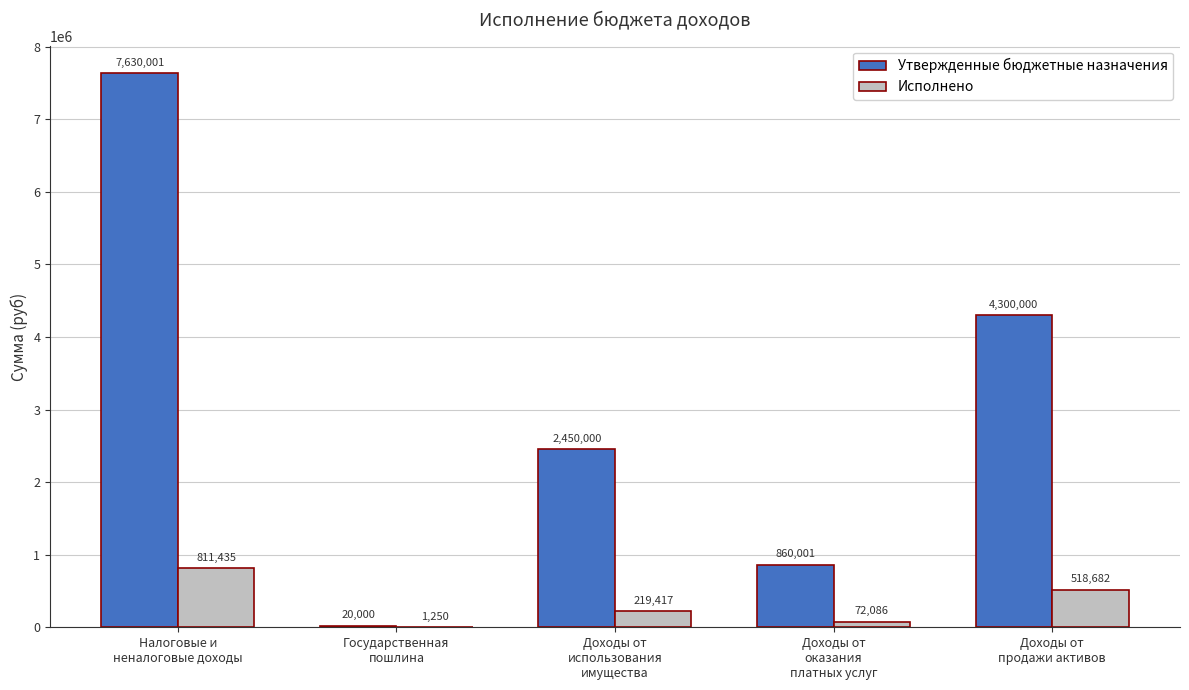

What is the total value across all series at Государственная
пошлина?

21250.0